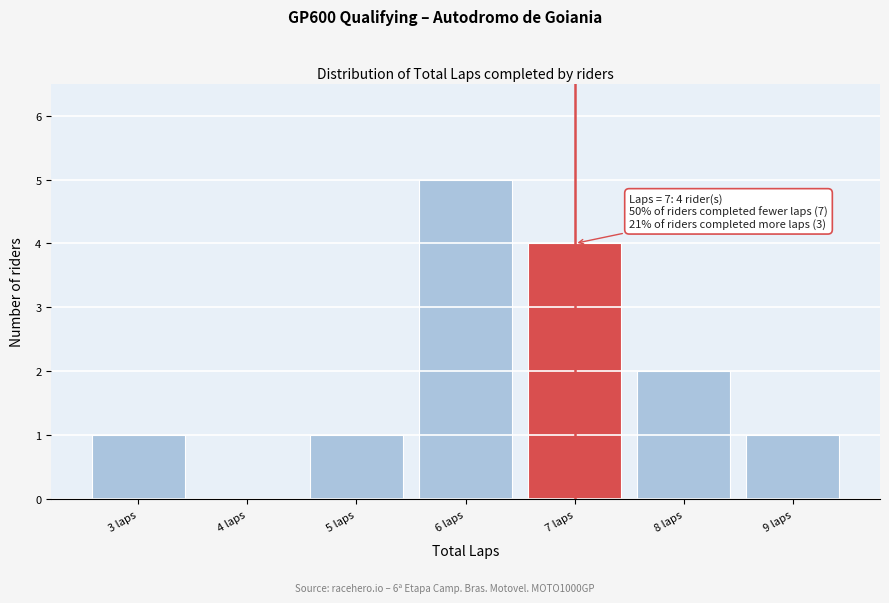

Reading left to right, transcribe all the data shown in this chart.

3 laps=1	4 laps=0	5 laps=1	6 laps=5	7 laps=4	8 laps=2	9 laps=1